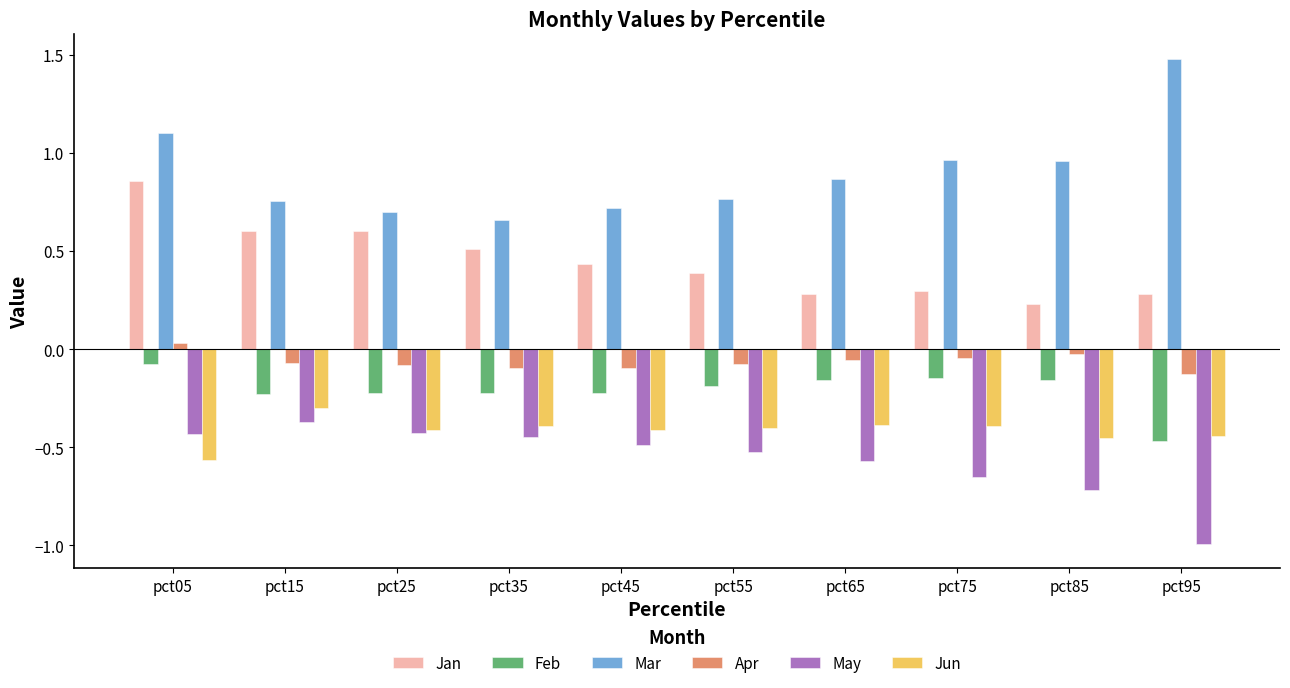

The value of Mar at pct25 is 0.2. True or false?

False